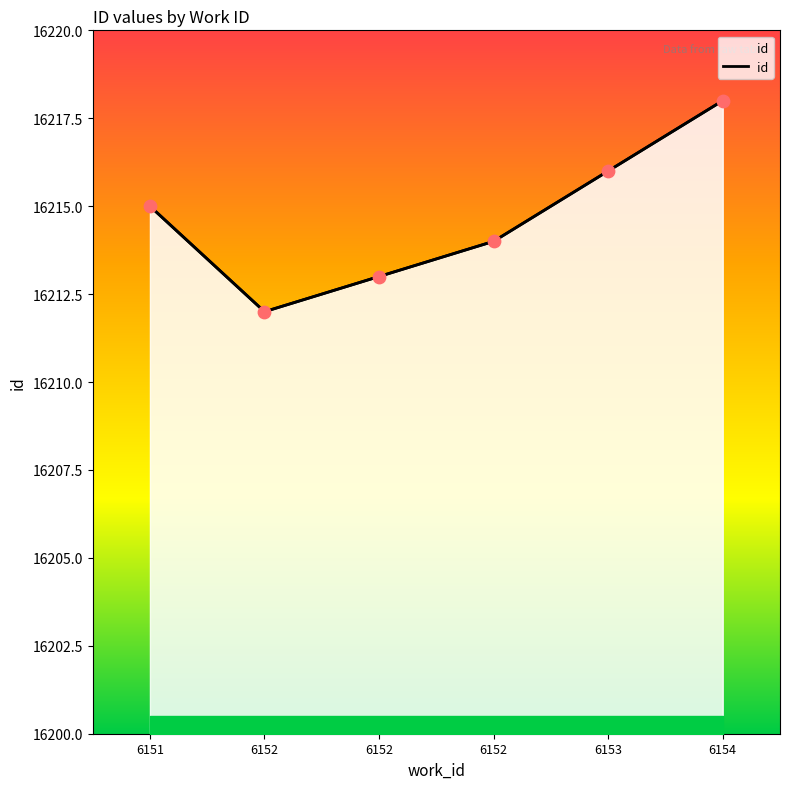

Which has a higher value, 6154 or 6153?

6154